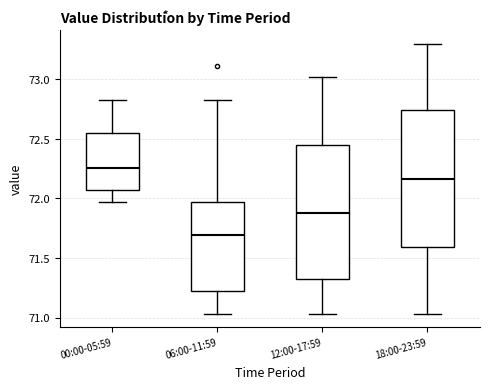

Where does the lower whisker of the box for 12:00-17:59 end on the y-axis? The values are not printed on the chart, so give them approximately, as read against the axis.

71.05